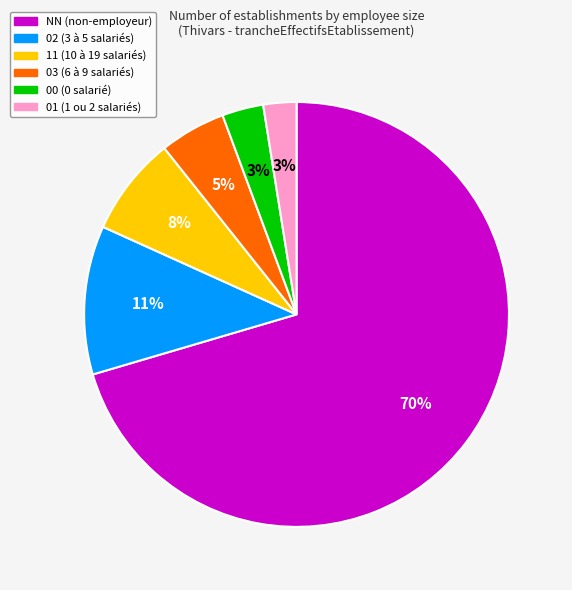

Which category accounts for the majority?

NN